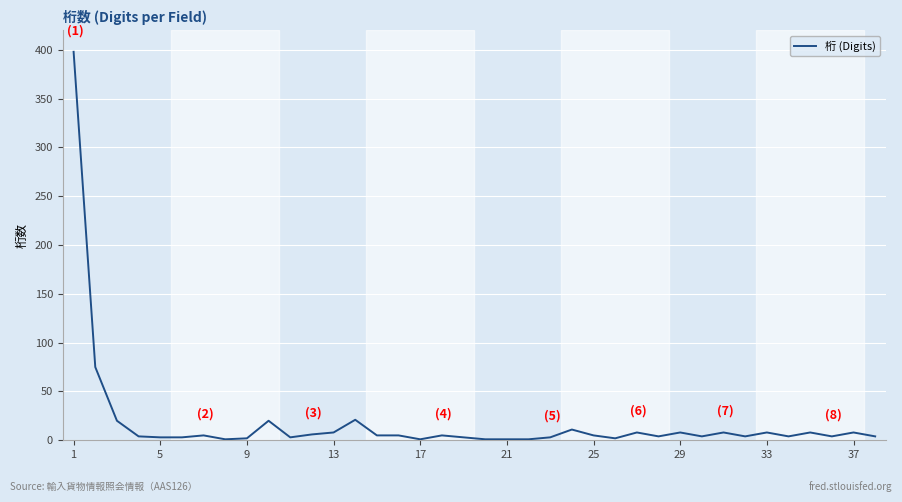

What is the greatest value displayed?

398